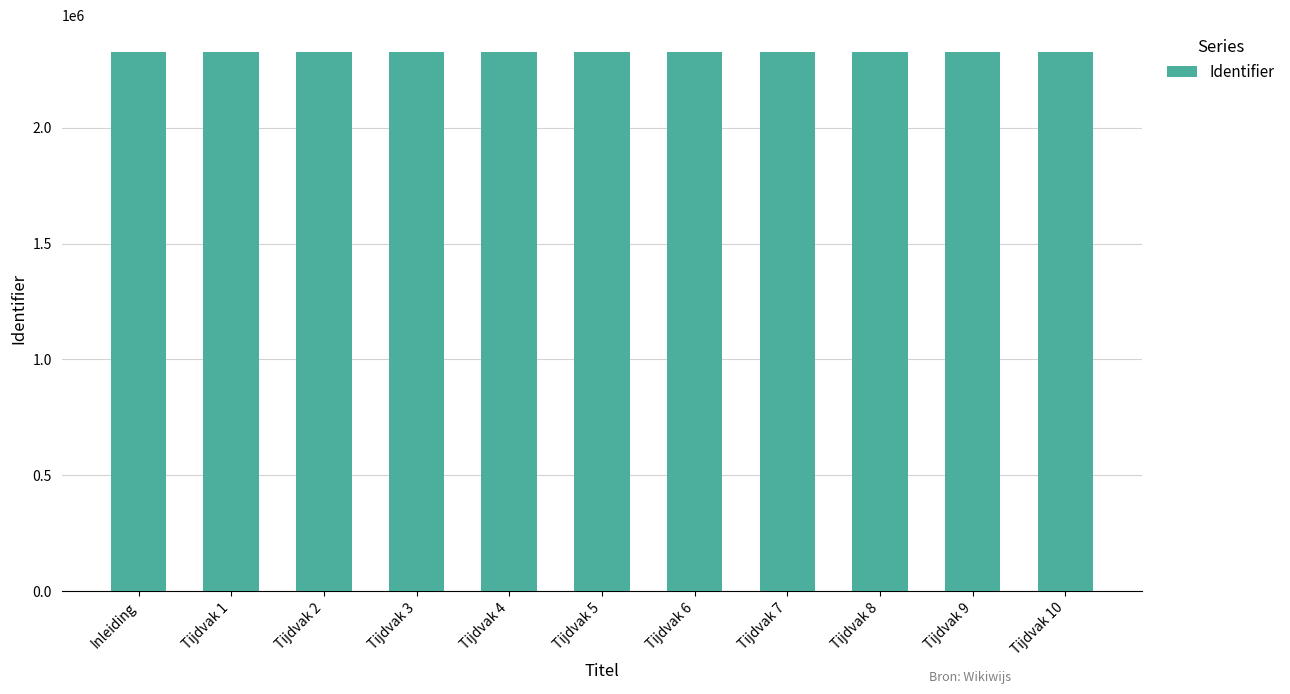

Does the chart contain stacked bars?

No